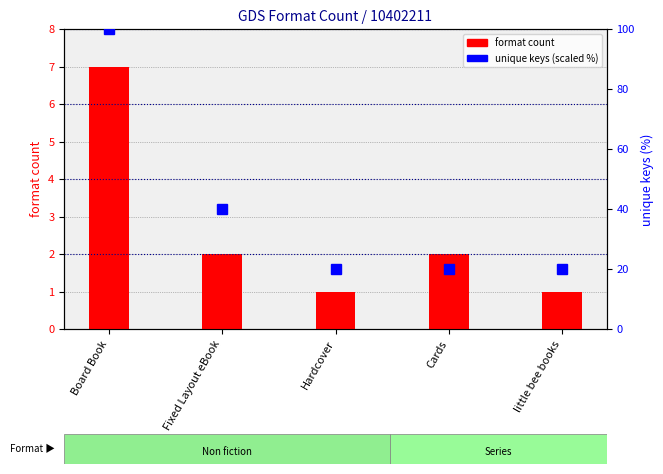

What position from the left is Board Book?

1